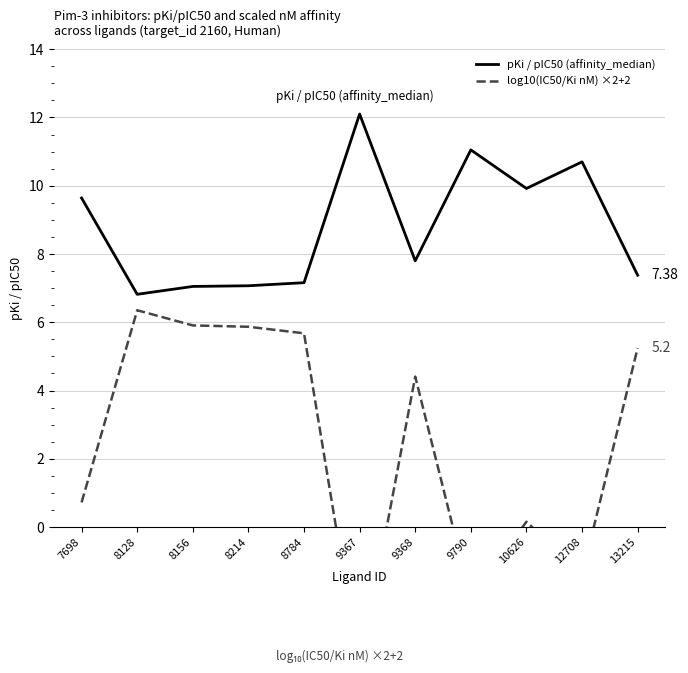

True or false: log10(IC50/Ki nM) ×2+2 and pKi / pIC50 (affinity_median) cross at least once.

False